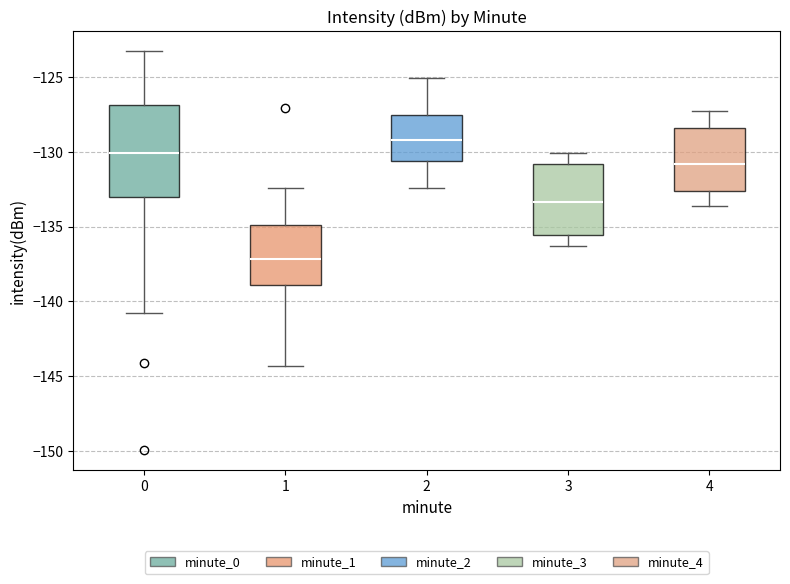

Reading left to right, read every box against the y-axis: the position of its median line, the range the box covers, and the ends of its whiskers. The values are not printed on the chart, so give them approximately, as read against the axis.

0: median -130.0, box -133.0 to -127.0, whiskers -141.0 to -123.5
1: median -137.0, box -139.0 to -135.0, whiskers -144.5 to -132.5
2: median -129.0, box -130.5 to -127.5, whiskers -132.5 to -125.0
3: median -133.5, box -135.5 to -131.0, whiskers -136.5 to -130.0
4: median -131.0, box -132.5 to -128.5, whiskers -133.5 to -127.5